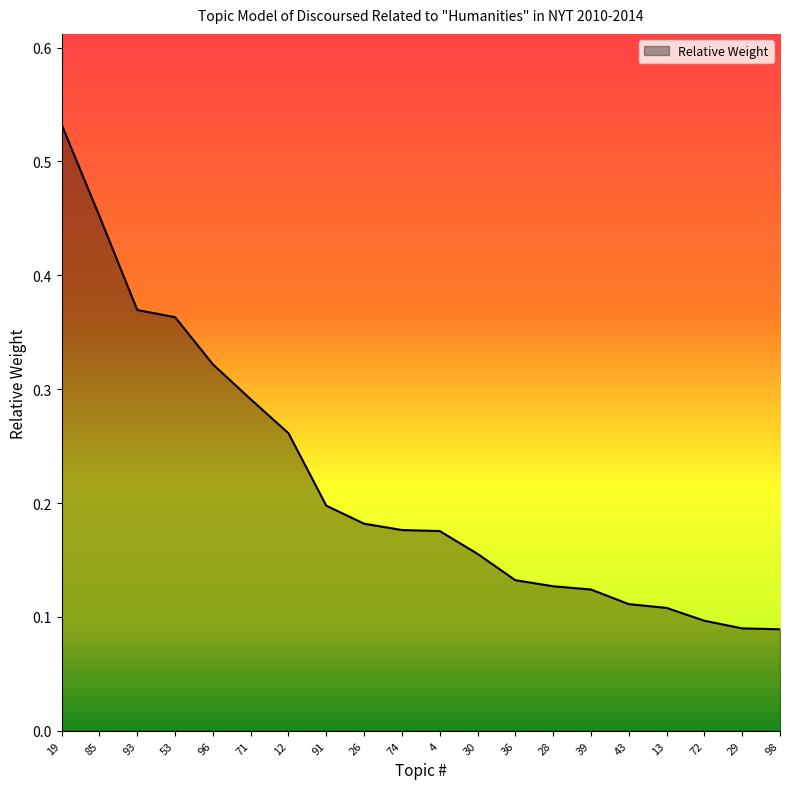

Which has a higher value, 74 or 12?

12